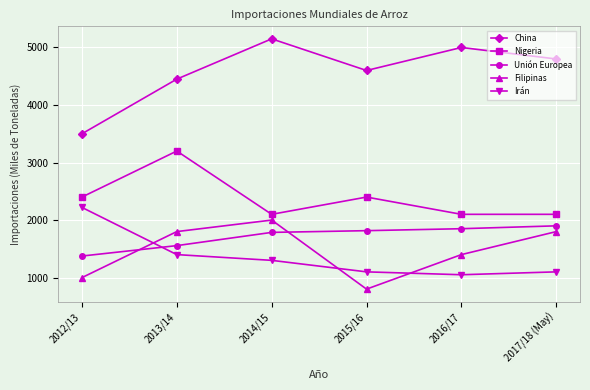

Does the chart display data point markers on the line(s)?

Yes